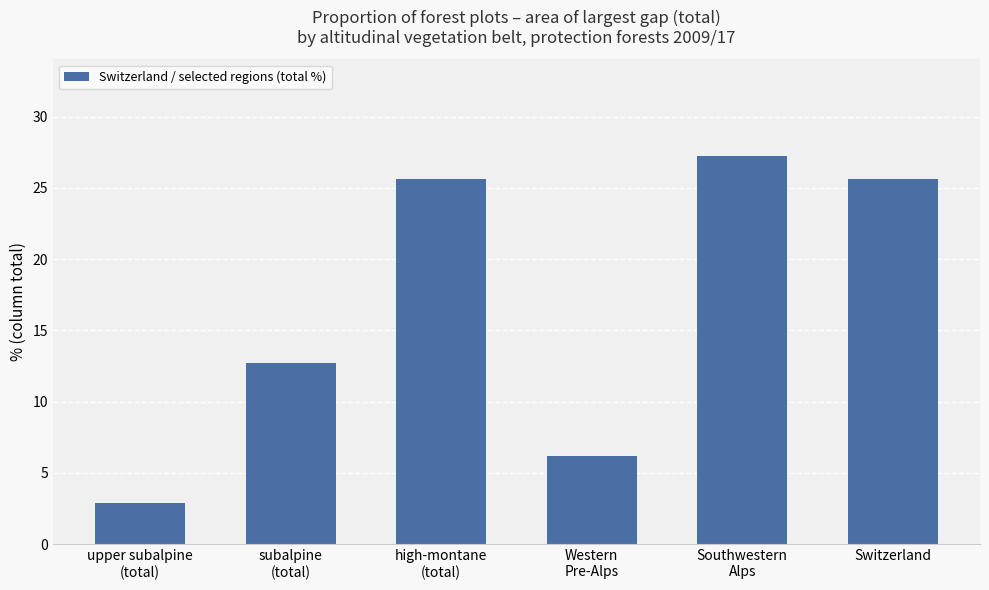

The chart shows a value of 0.9 at upper subalpine
(total). True or false?

False